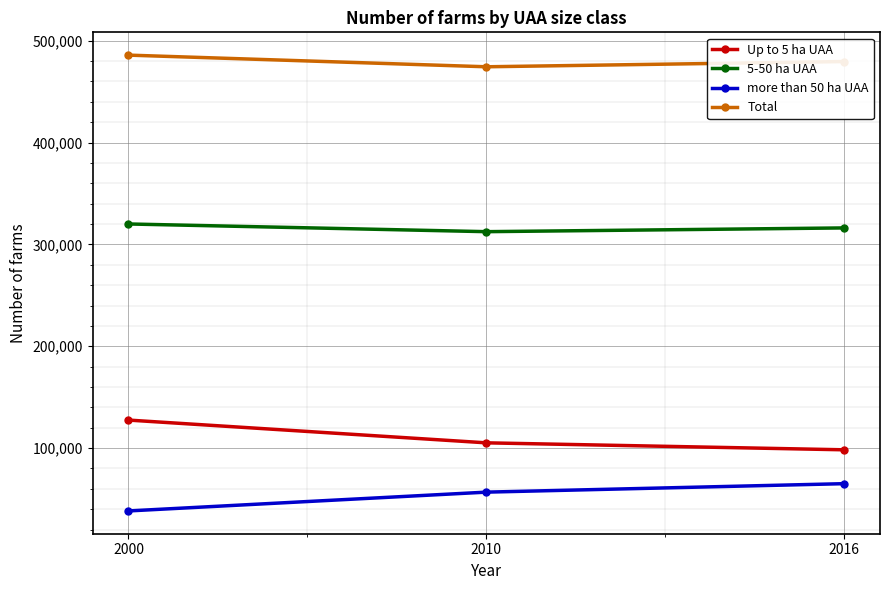

How many lines are shown in the chart?

4